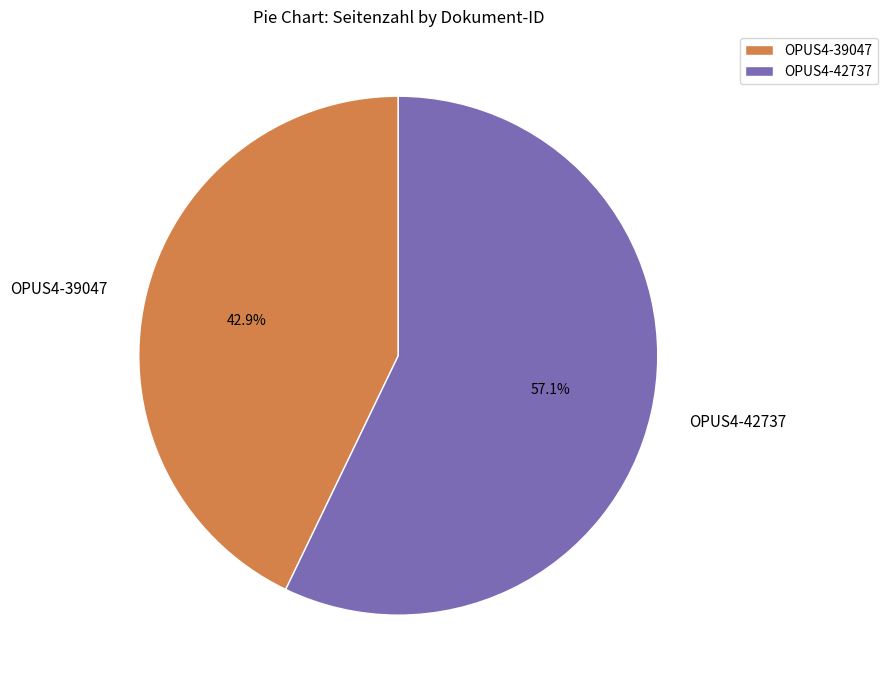

Which slice is the largest?

OPUS4-42737